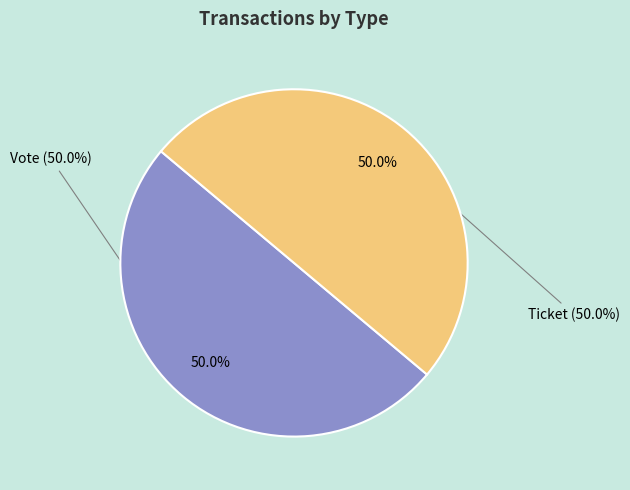

How many slices are in this pie chart?

2